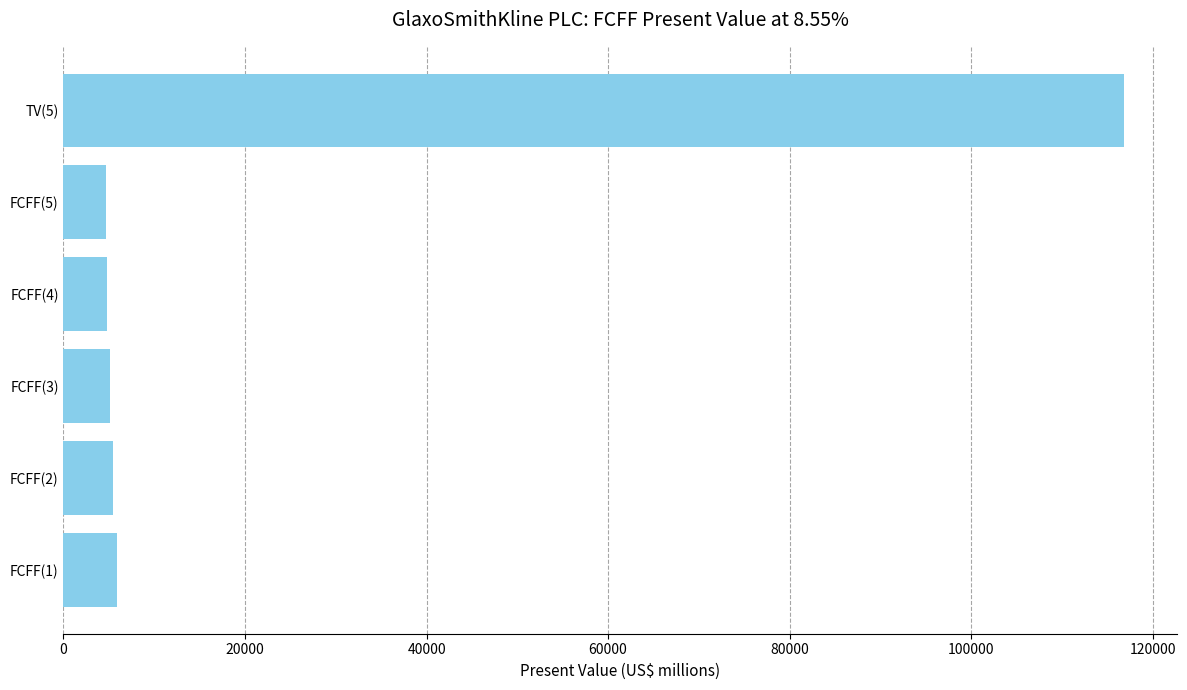

What is the average value?

23788